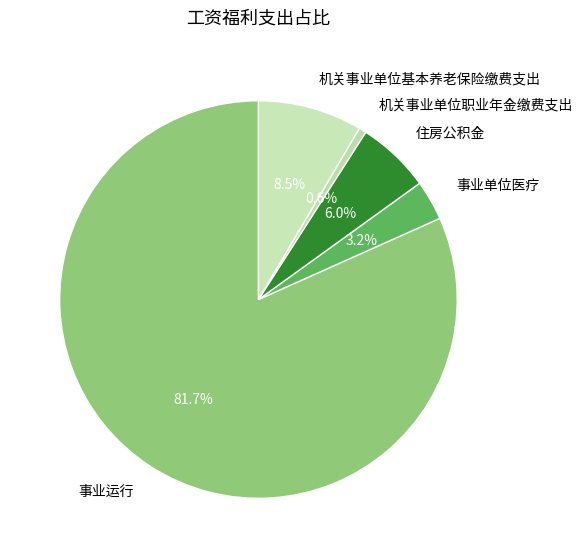

Does 事业运行 represent more than half of the total?

Yes